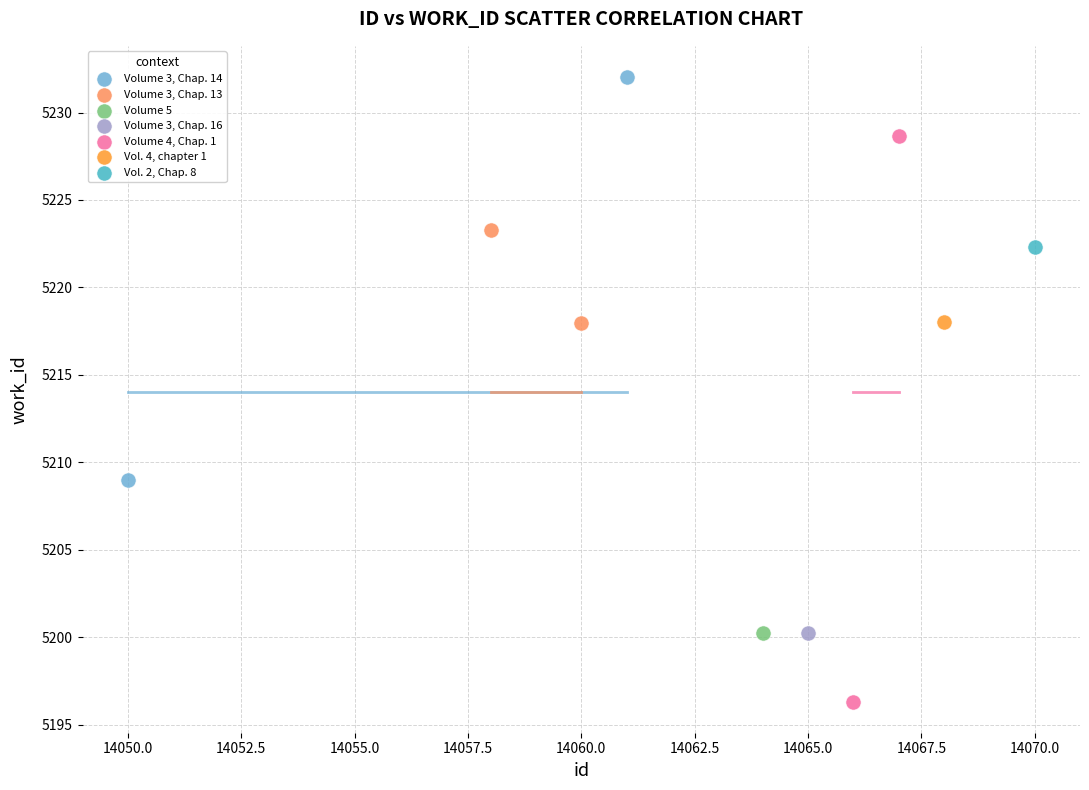

Which series contains the lowest Y value?

Volume 4, Chap. 1